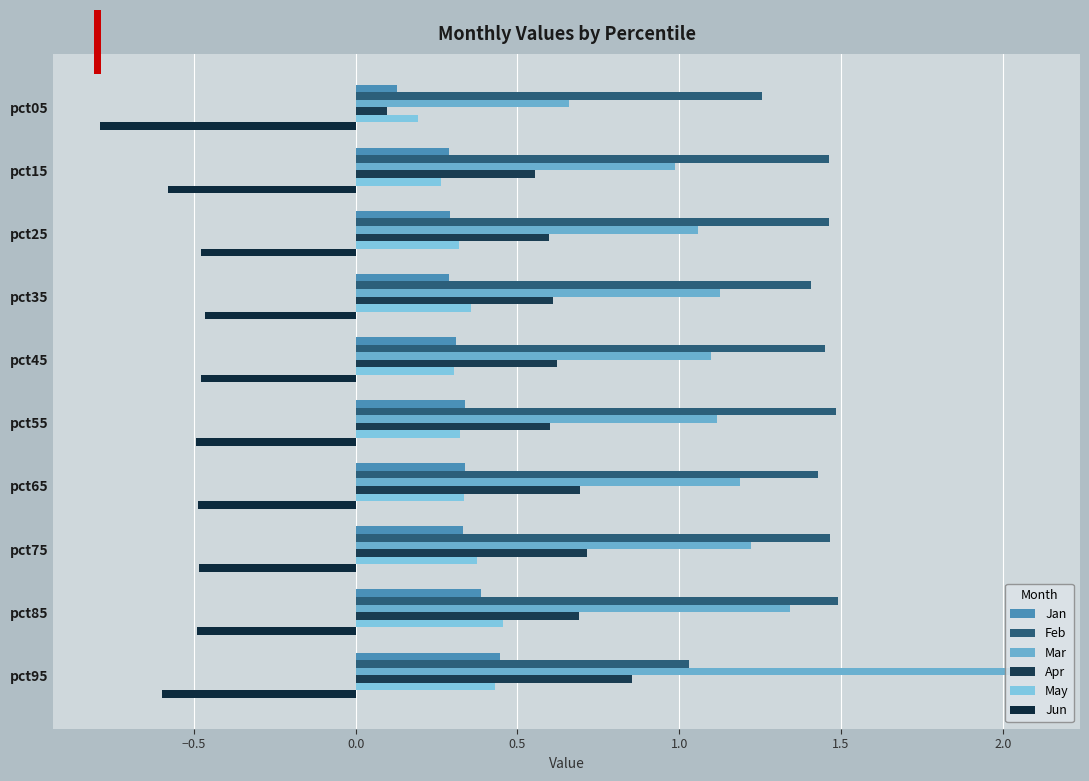

Reading left to right, list all the values displayed in this chart.

Jan: 0.1	0.3	0.3	0.3	0.3	0.3	0.3	0.3	0.4	0.4
Feb: 1.3	1.5	1.5	1.4	1.4	1.5	1.4	1.5	1.5	1.0
Mar: 0.7	1.0	1.1	1.1	1.1	1.1	1.2	1.2	1.3	2.1
Apr: 0.1	0.6	0.6	0.6	0.6	0.6	0.7	0.7	0.7	0.9
May: 0.2	0.3	0.3	0.4	0.3	0.3	0.3	0.4	0.5	0.4
Jun: -0.8	-0.6	-0.5	-0.5	-0.5	-0.5	-0.5	-0.5	-0.5	-0.6